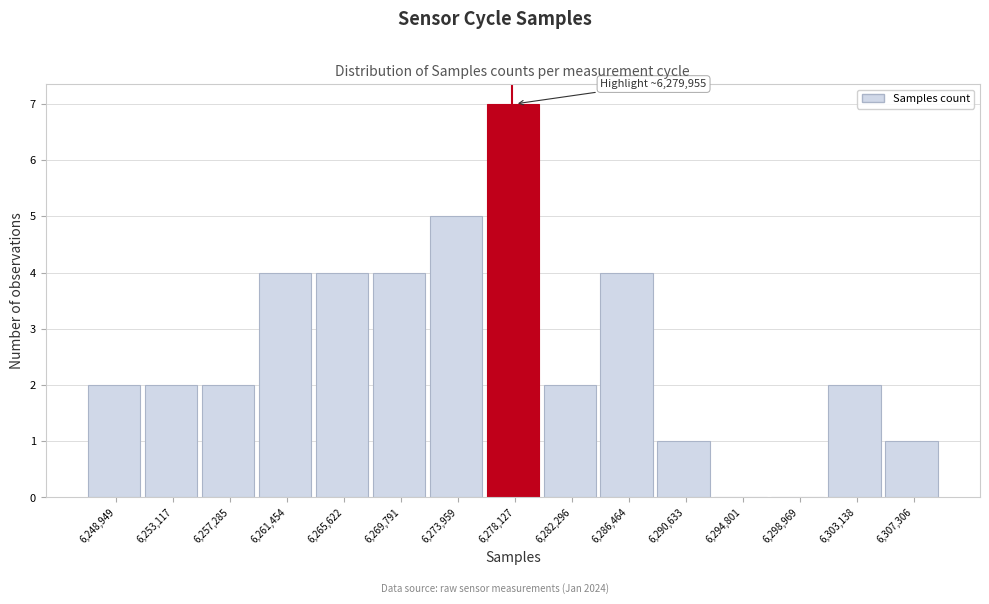

Reading left to right, extract all data points from this chart.

6,248,949=2	6,253,117=2	6,257,285=2	6,261,454=4	6,265,622=4	6,269,791=4	6,273,959=5	6,278,127=7	6,282,296=2	6,286,464=4	6,290,633=1	6,294,801=0	6,298,969=0	6,303,138=2	6,307,306=1